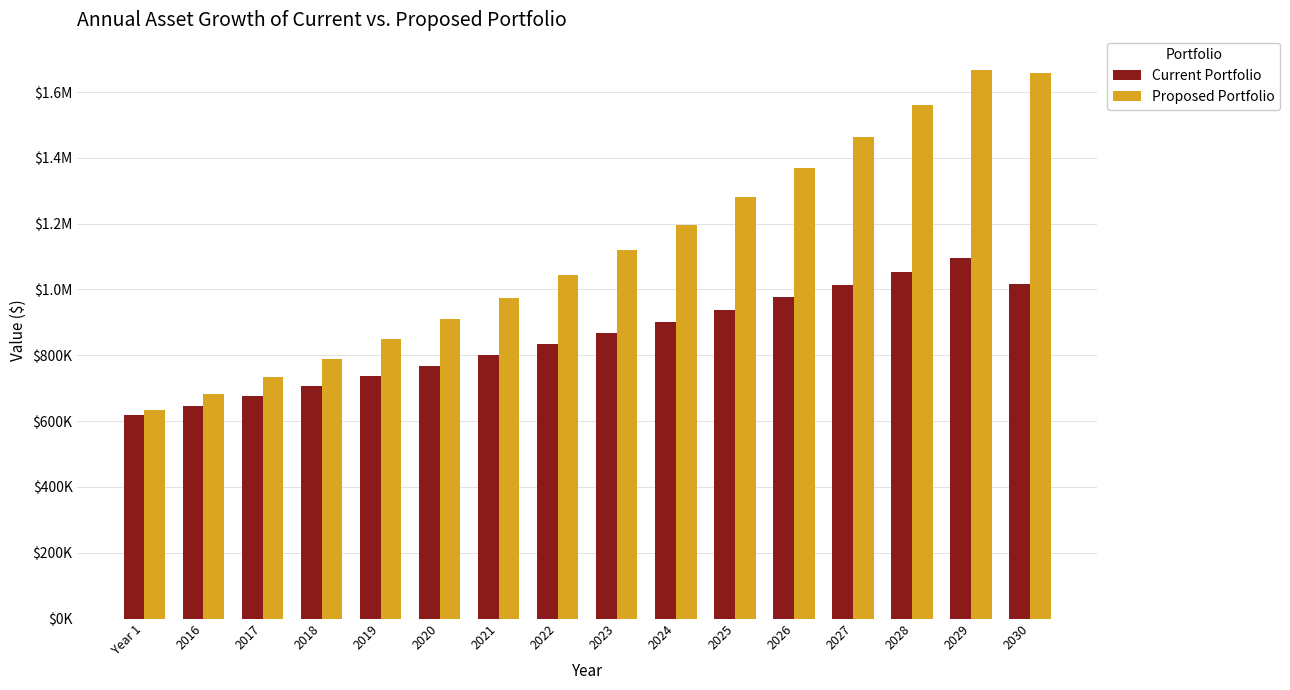

Where is Proposed Portfolio nearest to the value 1150844?

2023